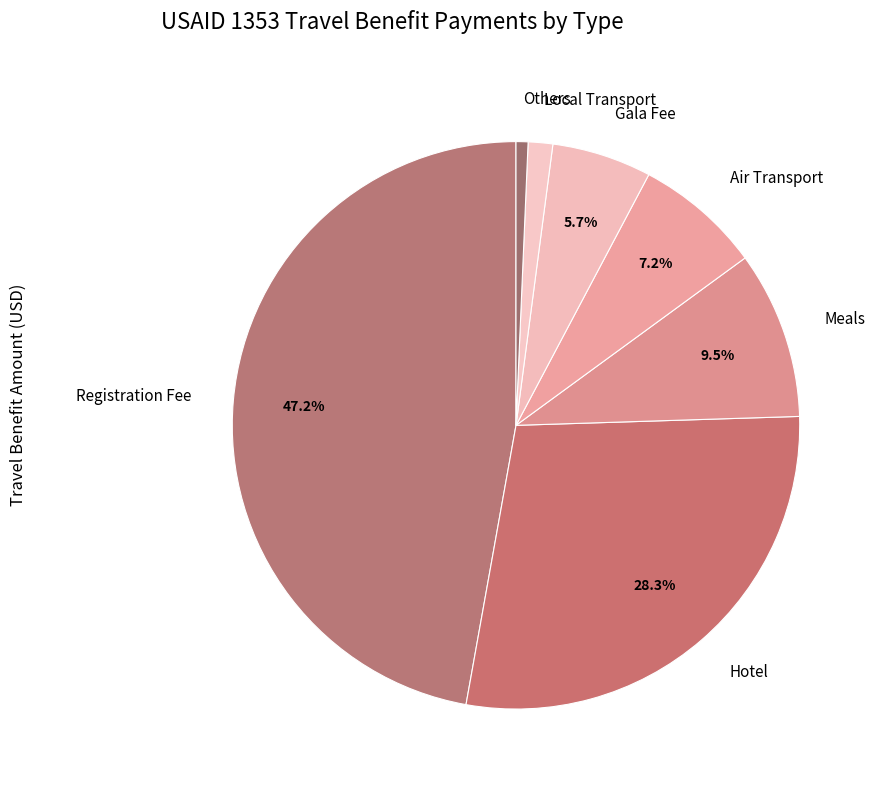

Which has a higher value, Meals or Hotel?

Hotel